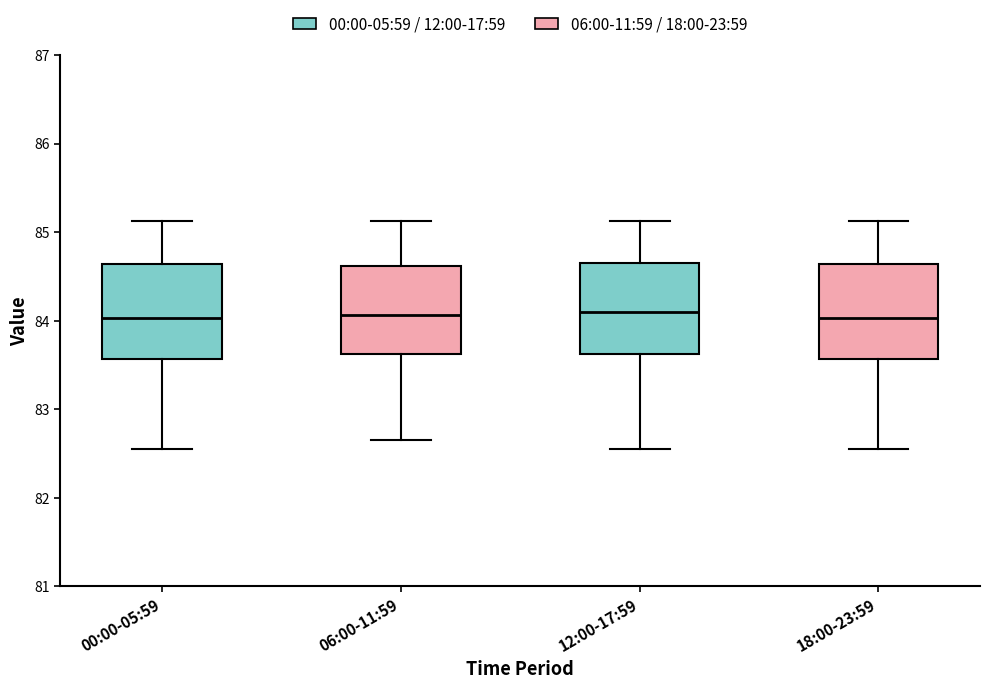

Where does the lower whisker of the box for 12:00-17:59 end on the y-axis? The values are not printed on the chart, so give them approximately, as read against the axis.

82.6